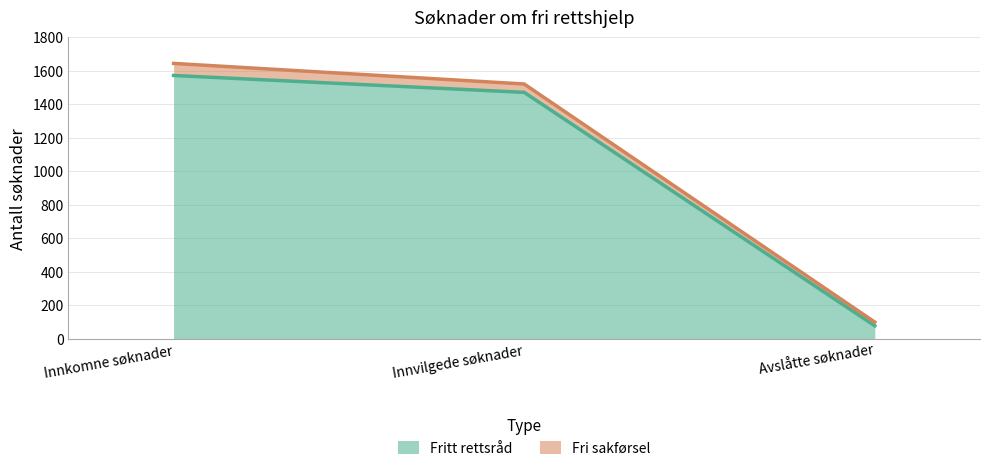

Is it true that the value at Innkomne søknader is 1572?

True